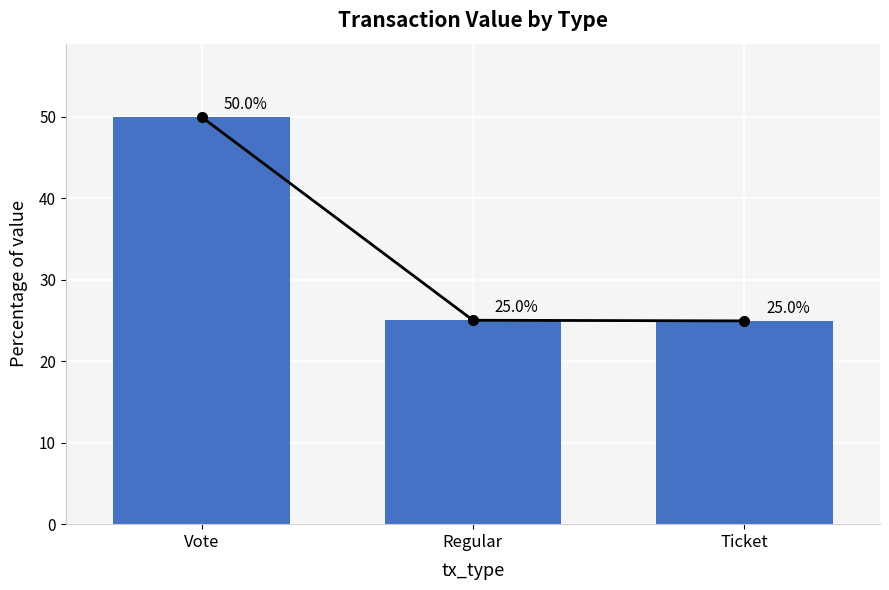

How many bars are there in total?

3